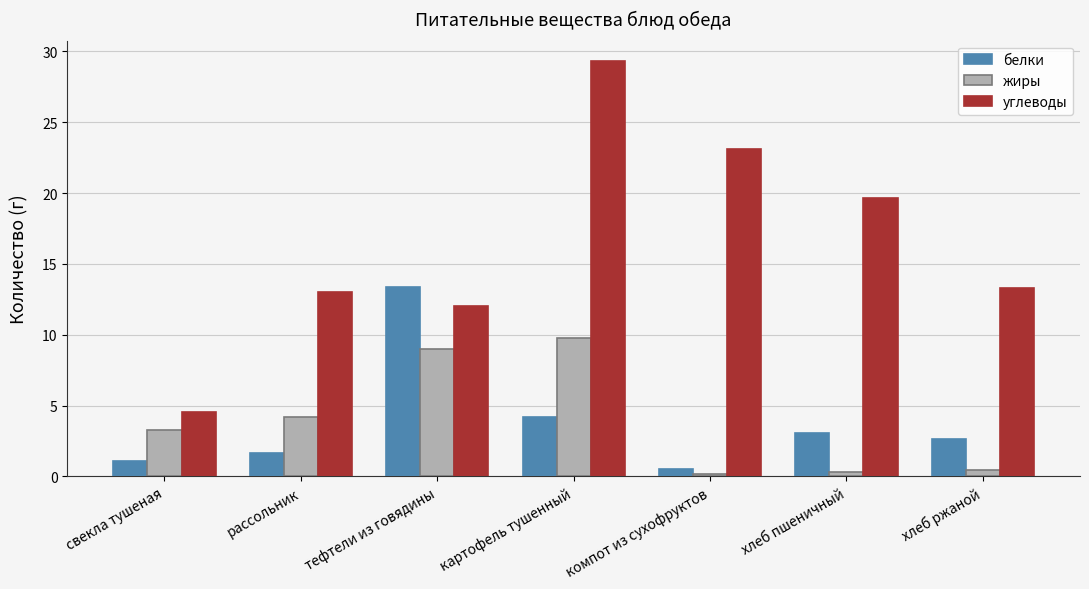

What is the value of the белки bar at the 3rd from the left?

13.3